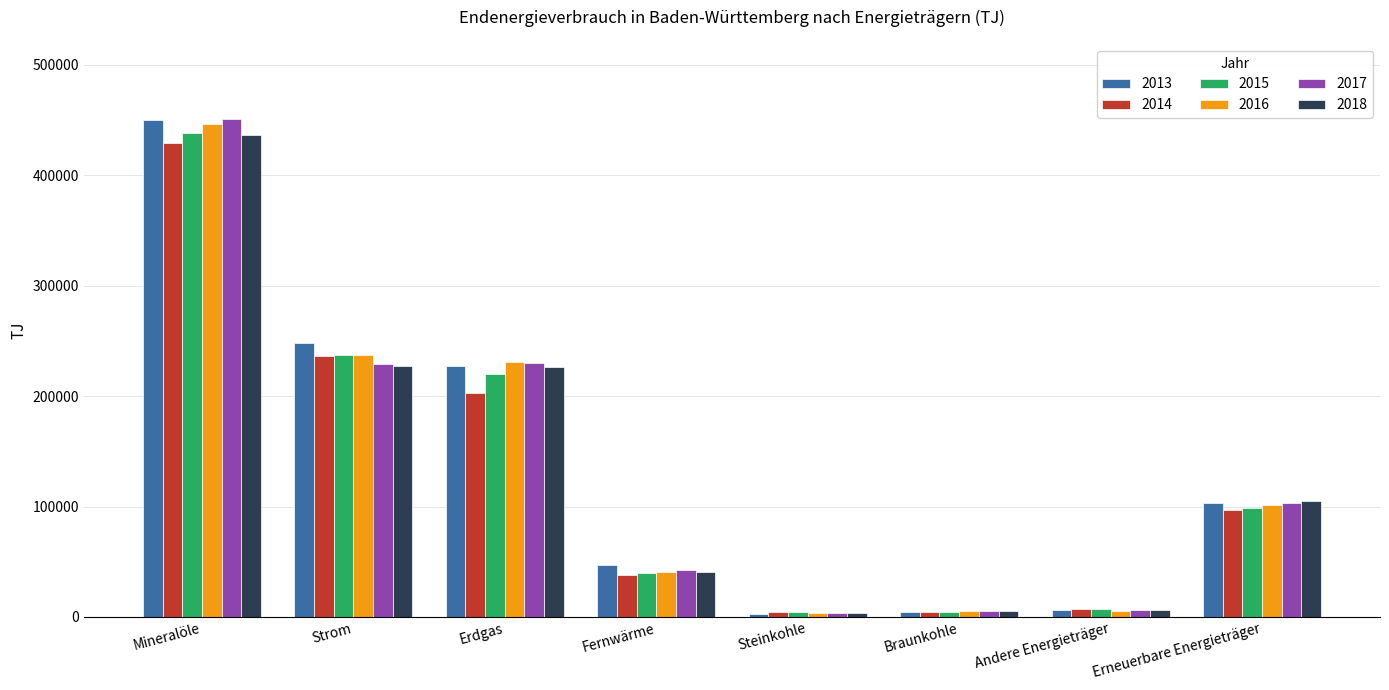

What is the total value across all series at Andere Energieträger?

39054.0